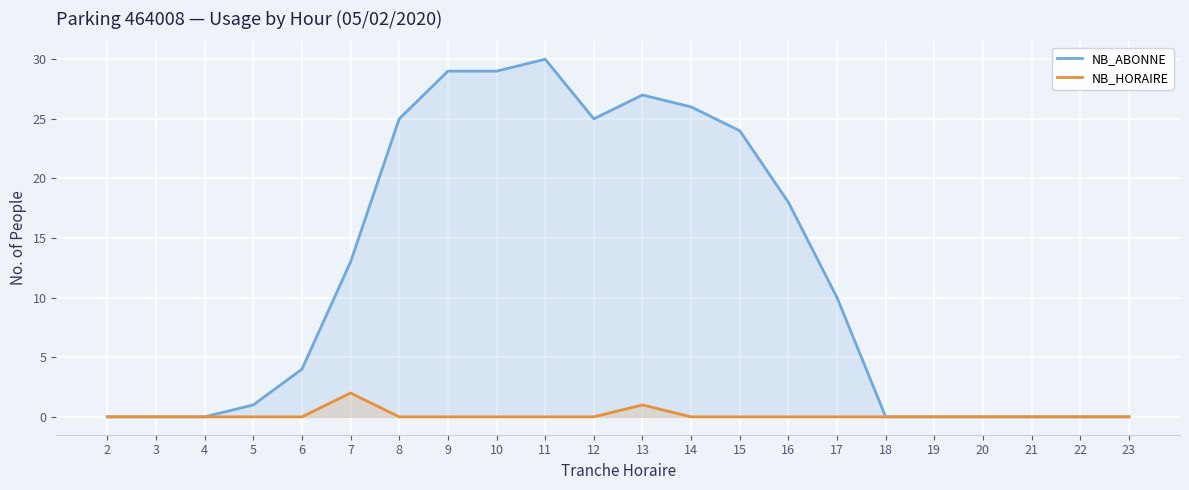

What is the maximum value for NB_HORAIRE?

2